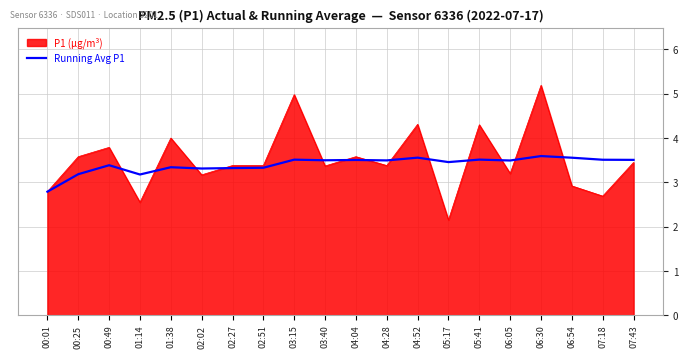

What is the total value across all series at 01:14?

5.7